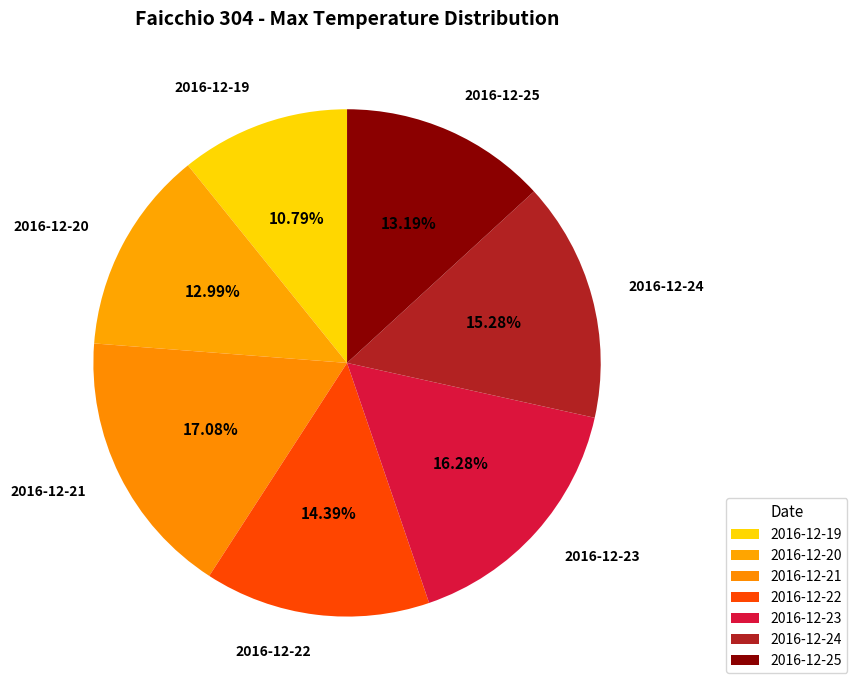

To the nearest percent, what is the difference between the largest and smallest slice percentages?

6%